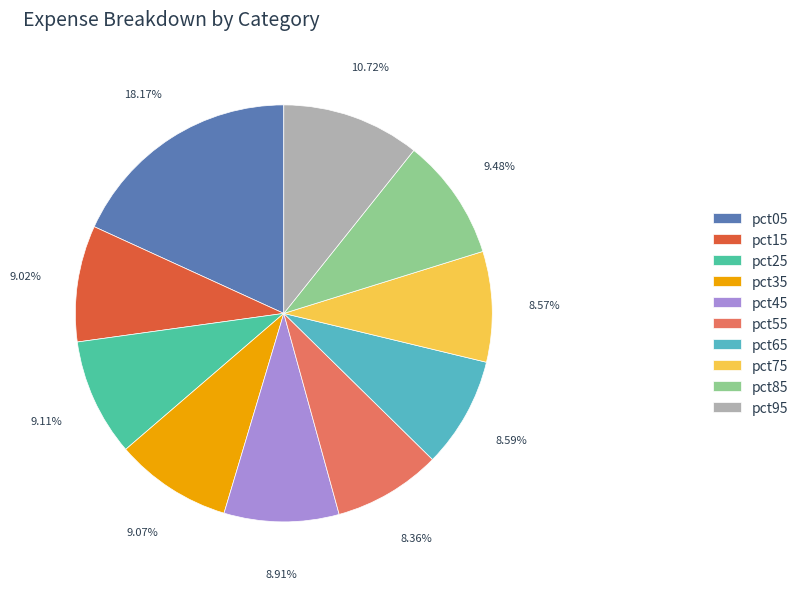

How many segments does this pie chart have?

10